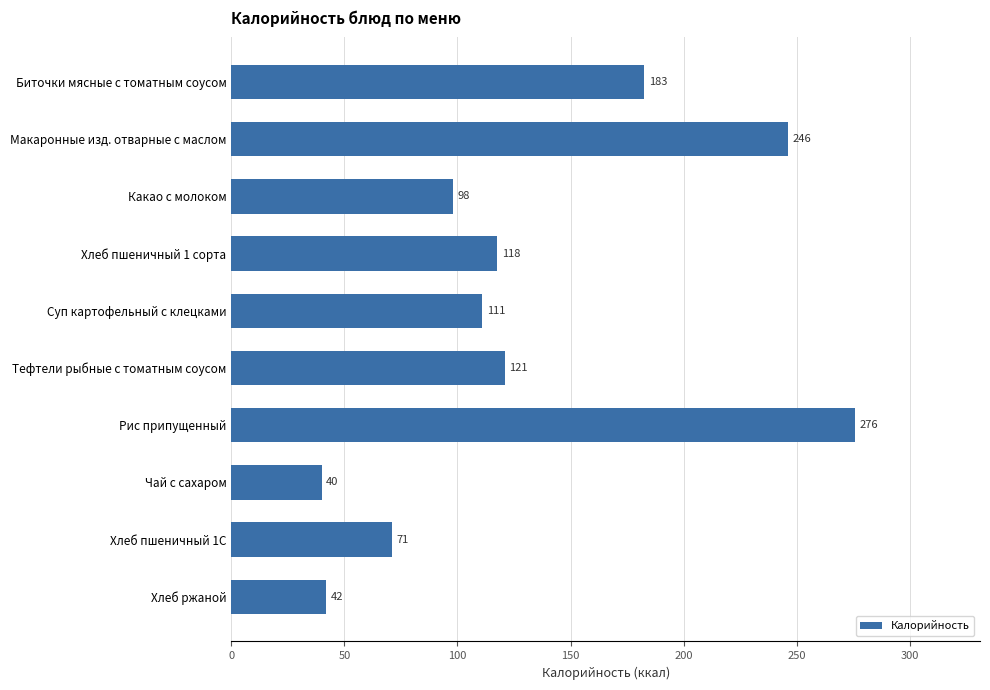

What is the difference between the maximum and minimum values?

236.0